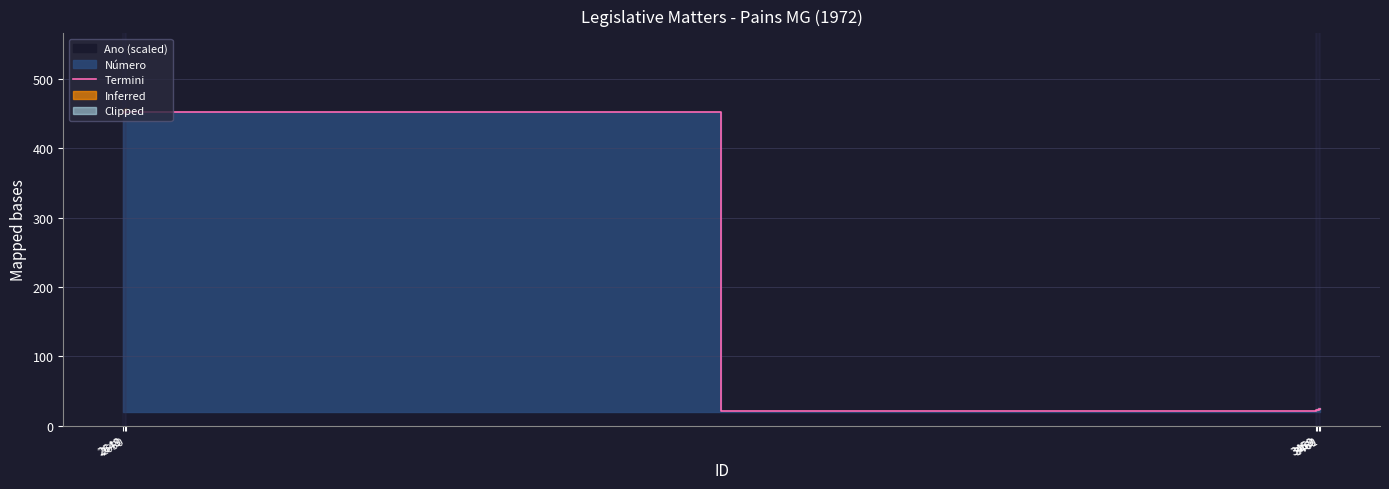

How many lines are shown in the chart?

1